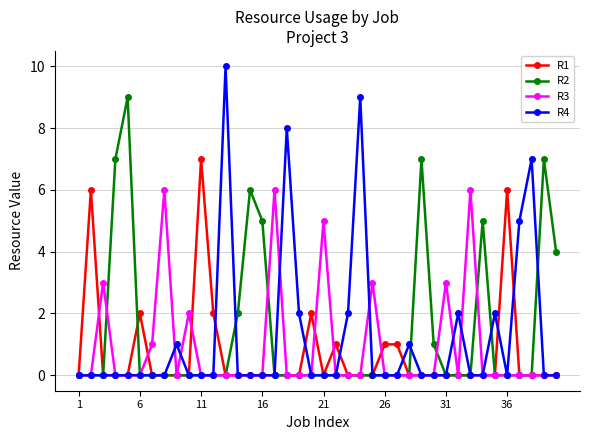

Rank the series by their average value, from highest to lowest.

R2, R4, R3, R1